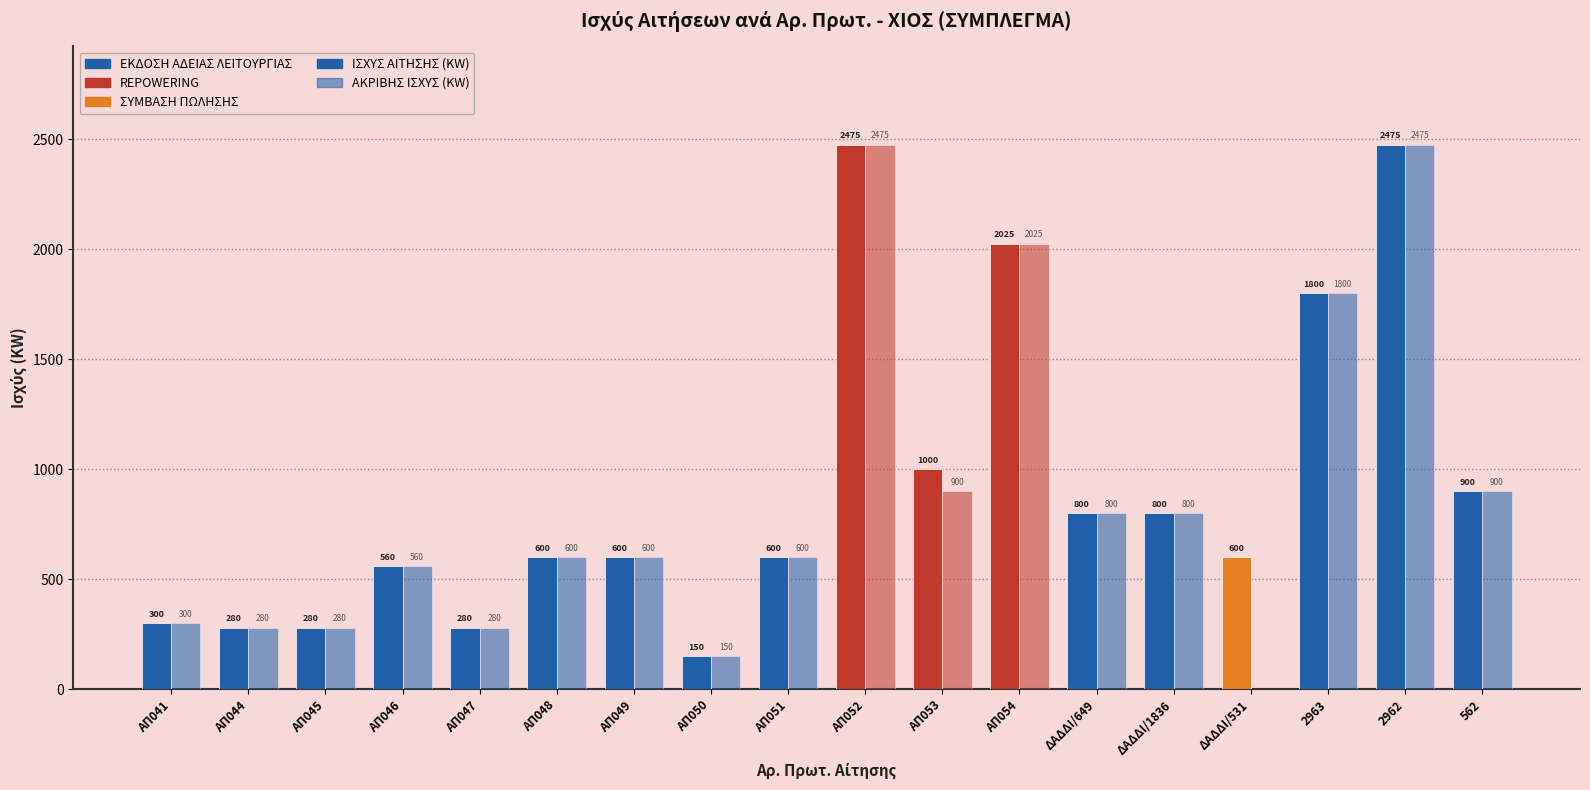

What is the difference between the maximum and second lowest values in the ΑΚΡΙΒΗΣ ΙΣΧΥΣ (KW) series?

2325